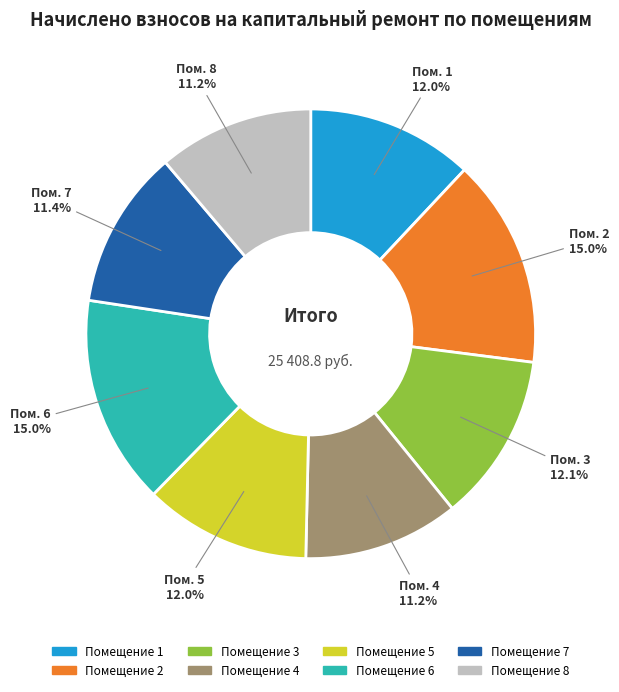

Which has a higher value, Помещение 3 or Помещение 4?

Помещение 3